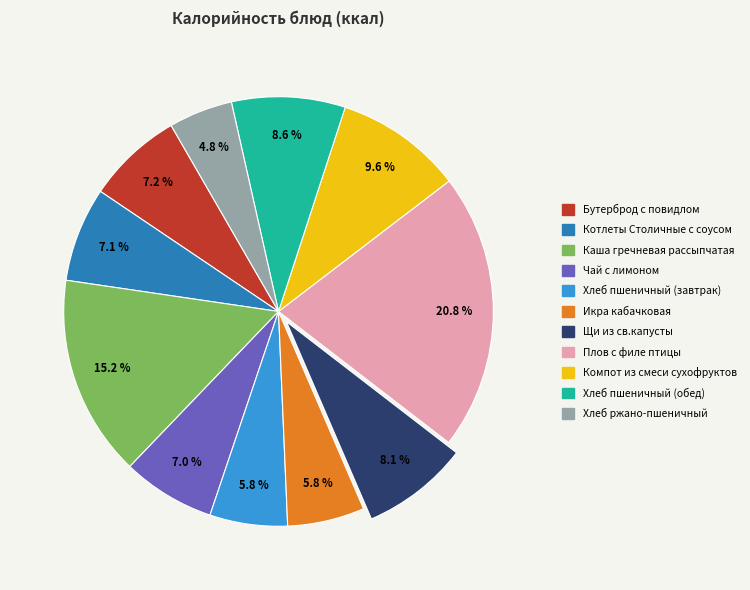

Is the sum of Каша гречневая рассыпчатая and Плов с филе птицы greater than half?

No